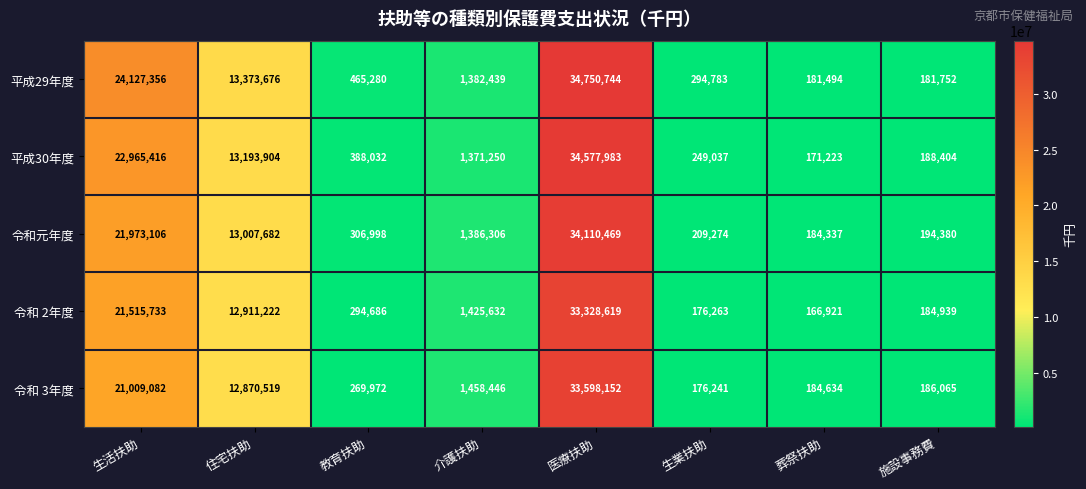

What is the total value across all series at 教育扶助?

1724968